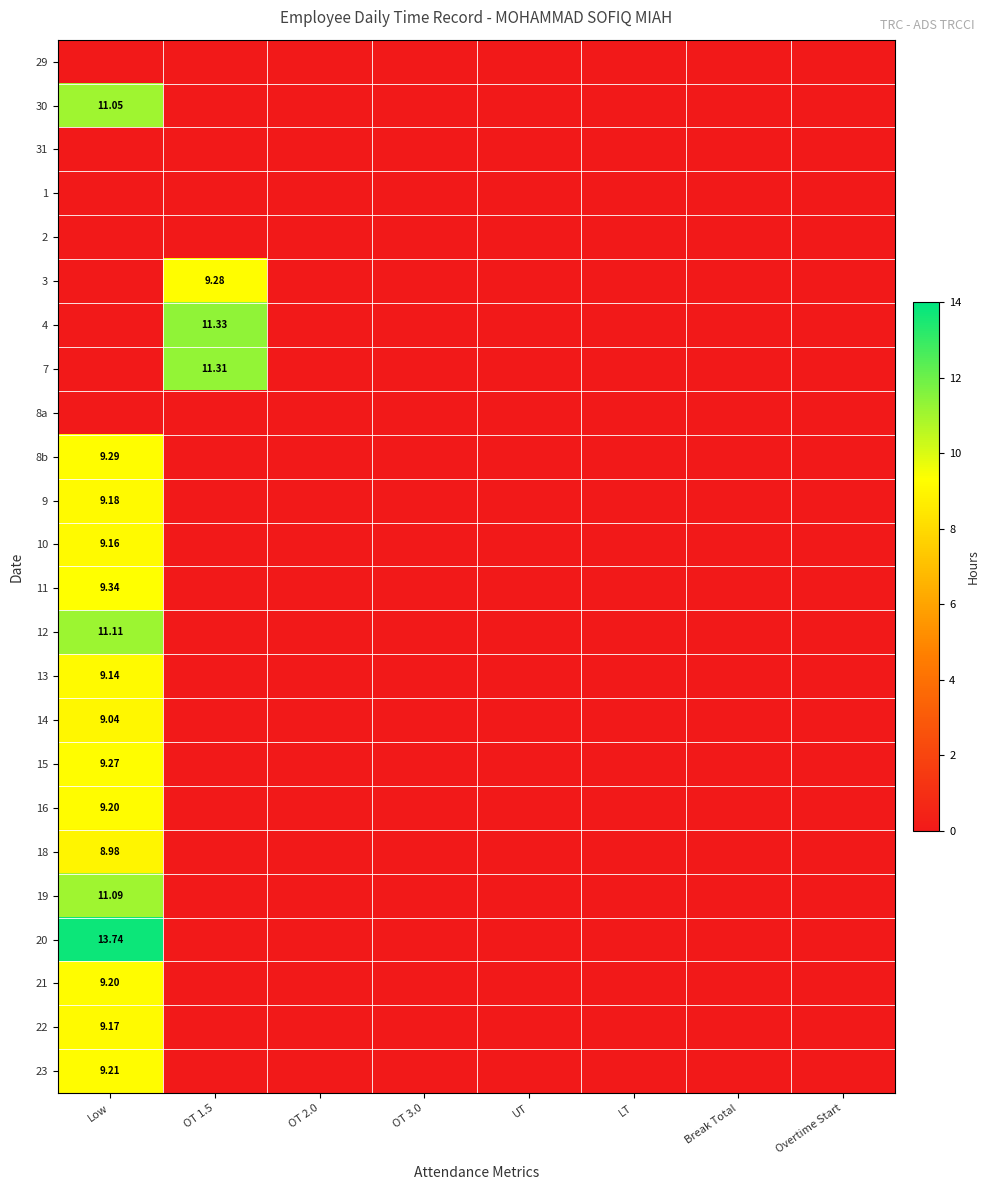

Is it true that 23 equals 0.0 at Overtime Start?

True